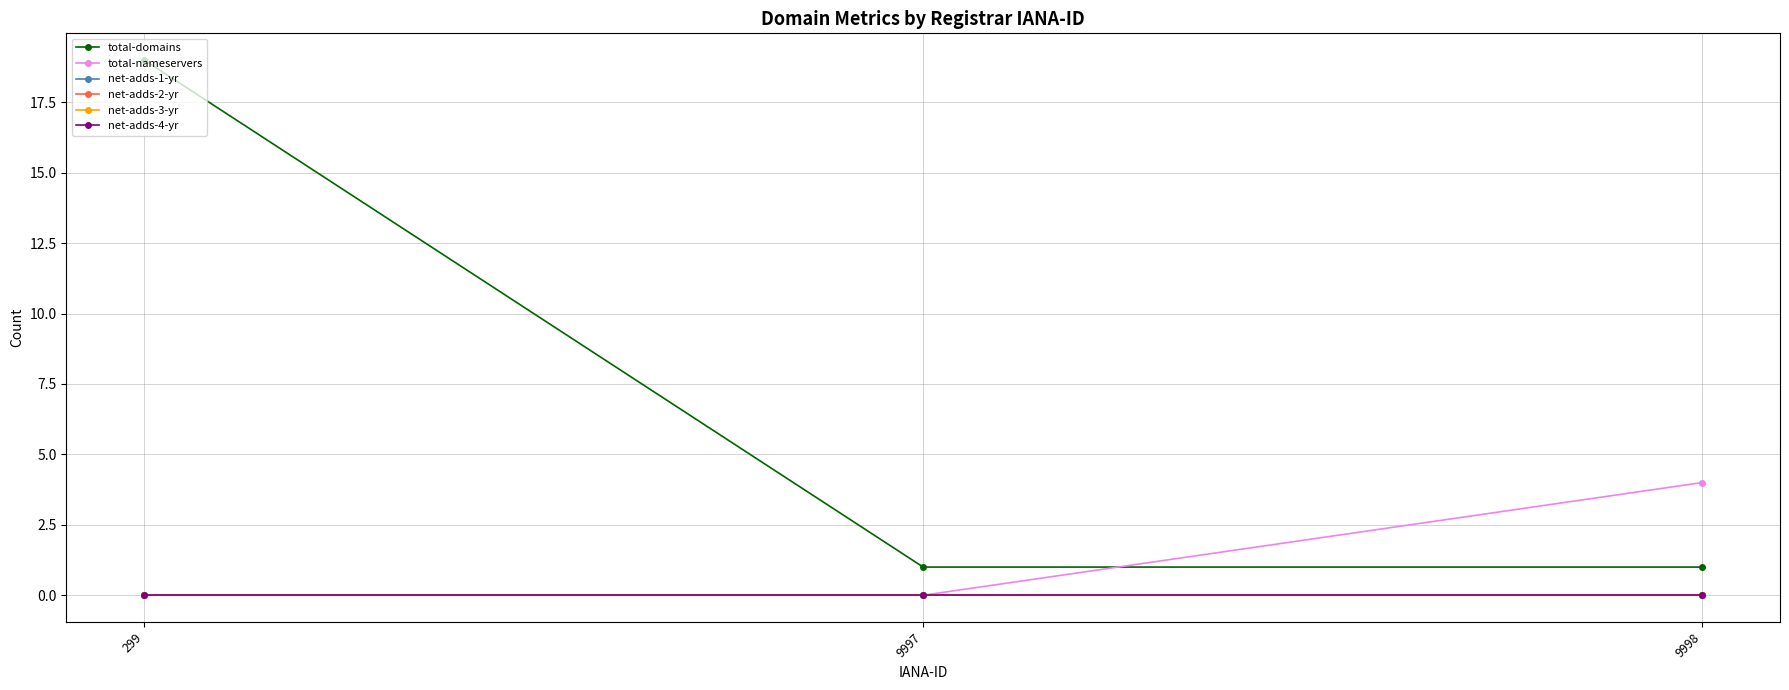

Which series has the largest range (max minus min)?

total-domains